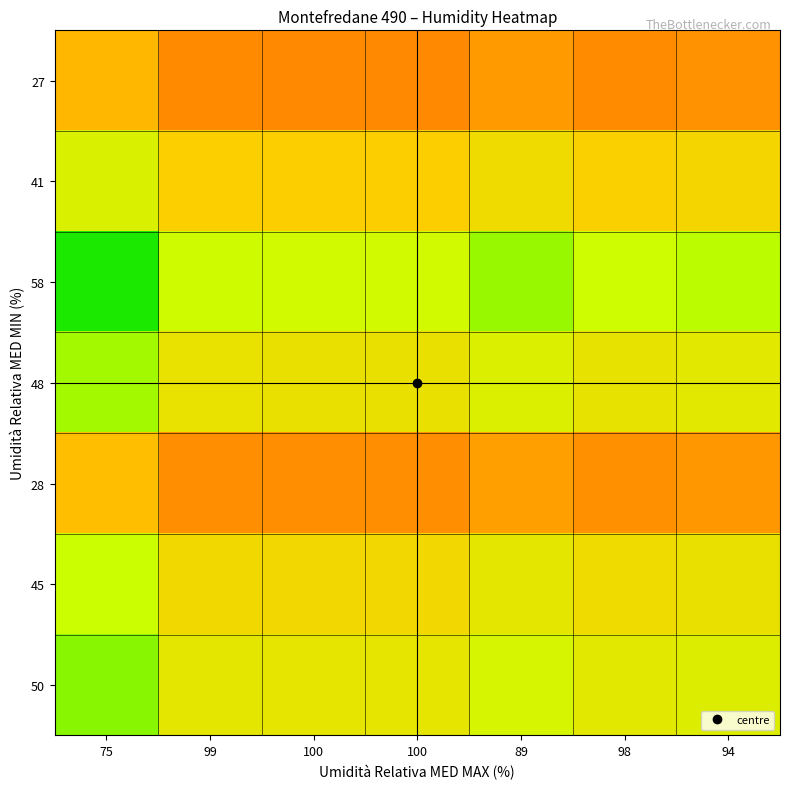

Rank the series at 100 from highest to lowest value.

58, 50, 48, 45, 41, 28, 27